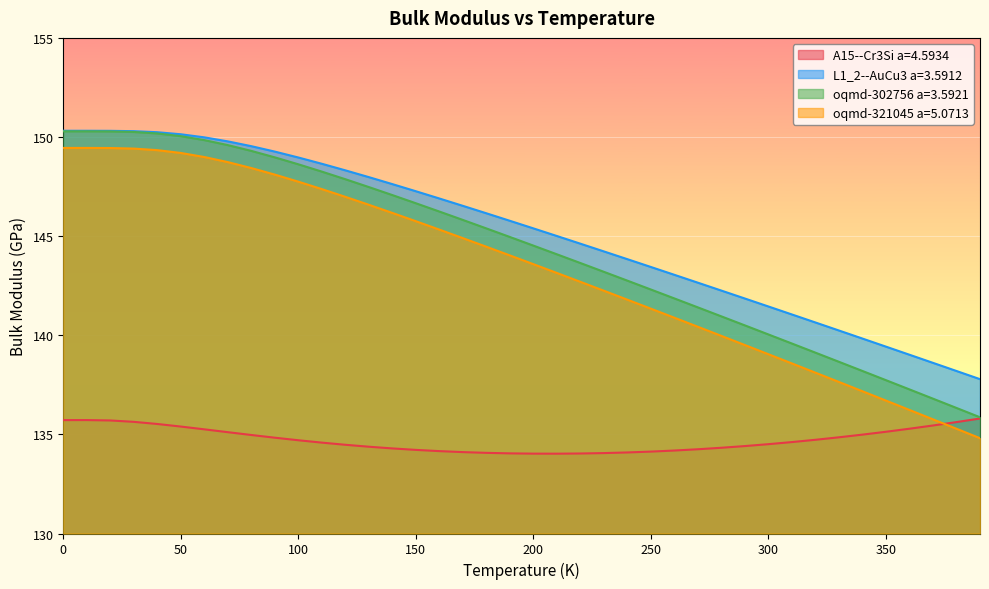

What position from the right is 150.0?

25